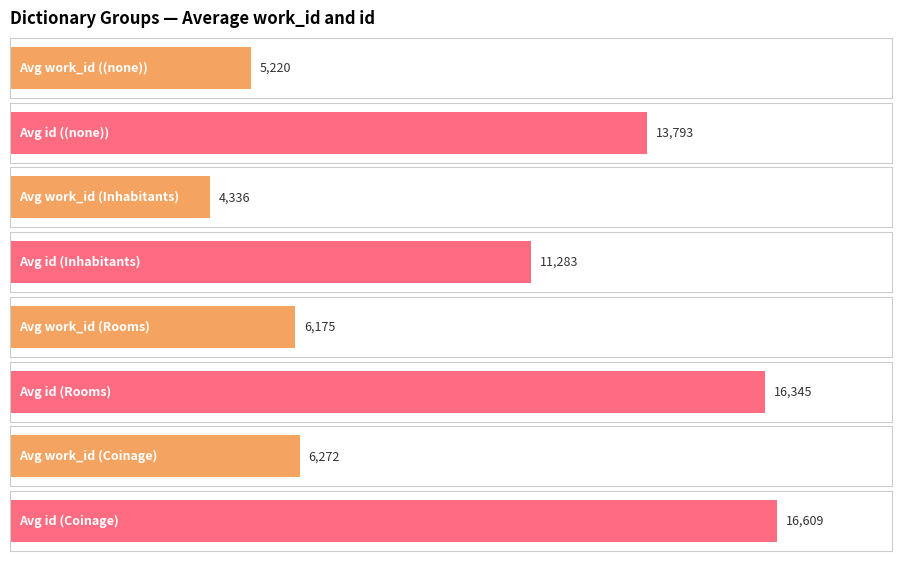

Is the value of work_id at (none) greater than the value of id at (none)?

No